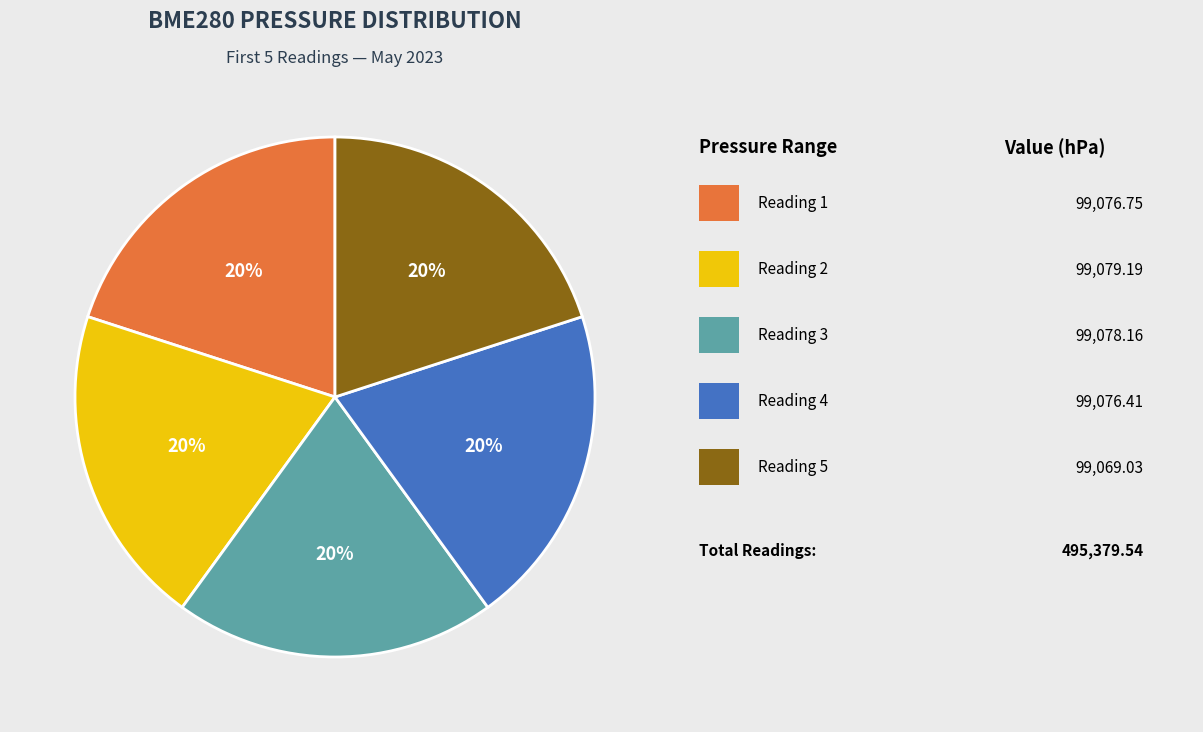

To the nearest percent, what is the average slice percentage?

20%